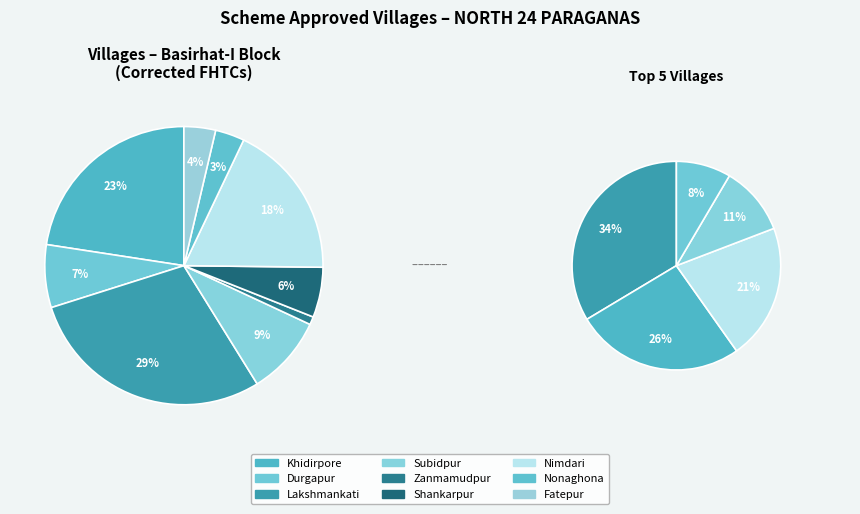

To the nearest percent, what is the difference between the Nonaghona and Subidpur slice percentages?

6%